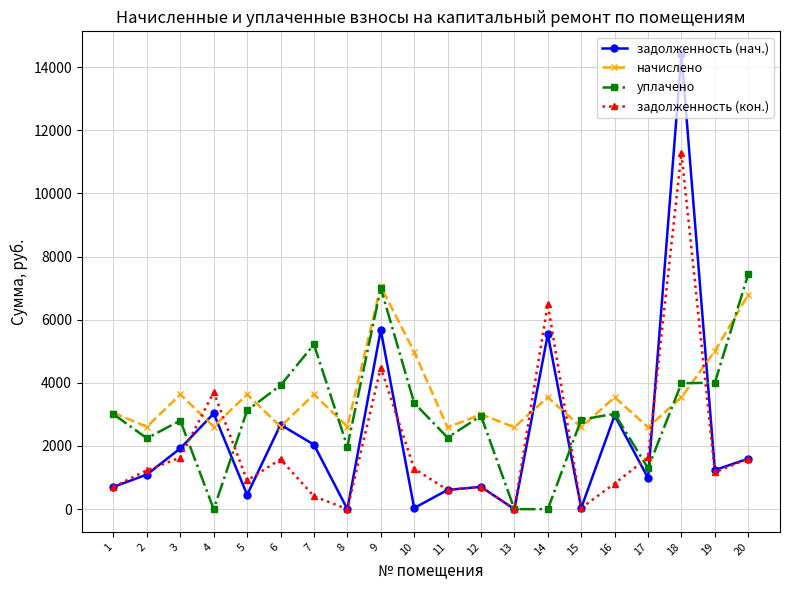

Where is the first local maximum for задолженность (нач.)?

4